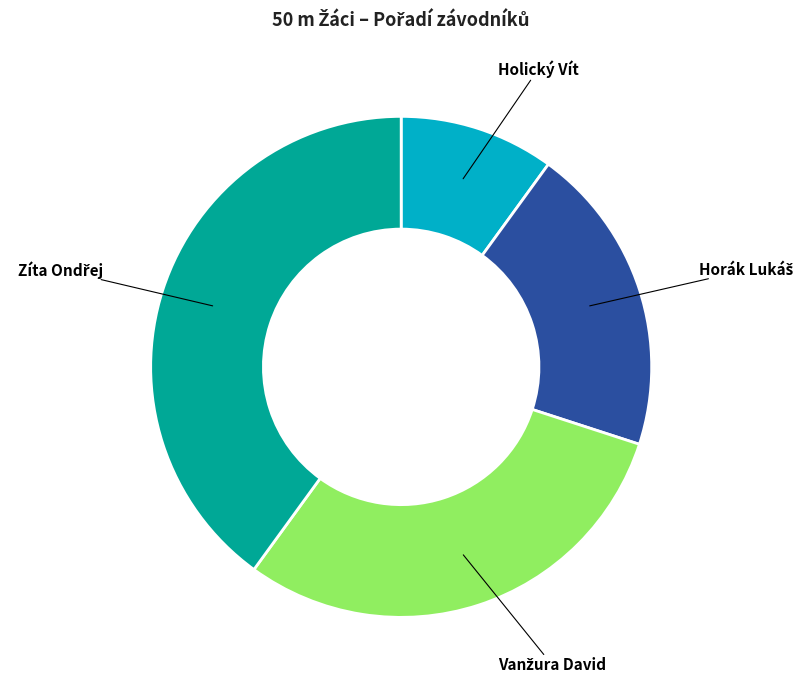

What is the smallest slice in the pie chart?

Holický Vít